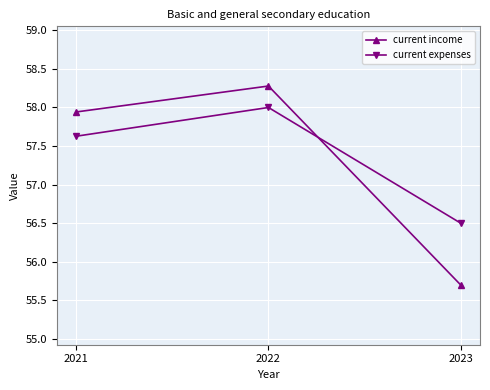

What is the approximate value of current income at 2022?

58.3